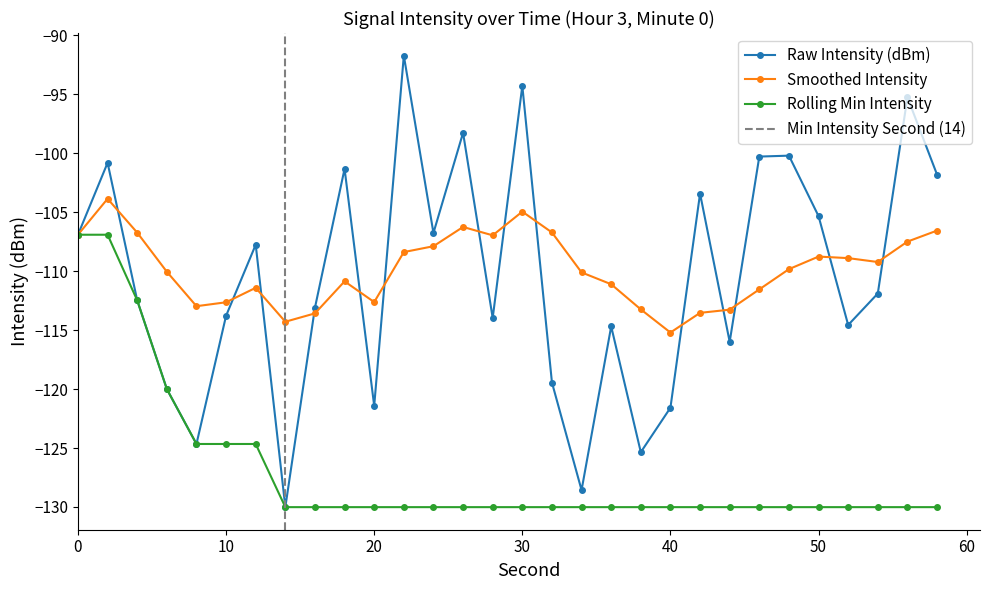

What is the value of the intensity(dBm) point at the 12th from the left?

-91.7